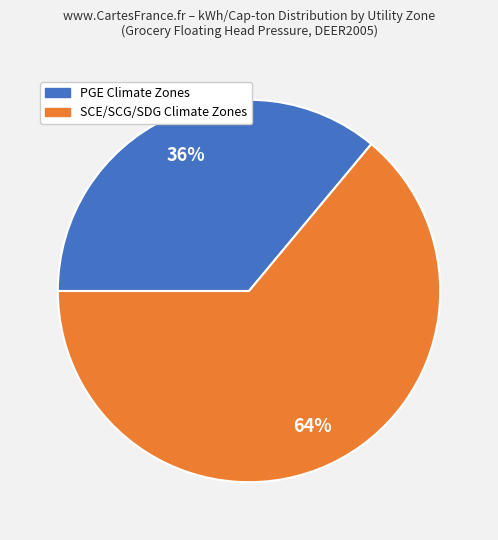

To the nearest percent, what is the difference between the largest and smallest slice percentages?

28%